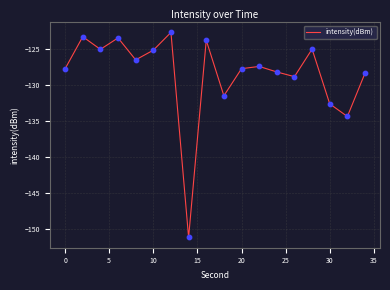

What is the minimum value shown in the chart?

-151.2